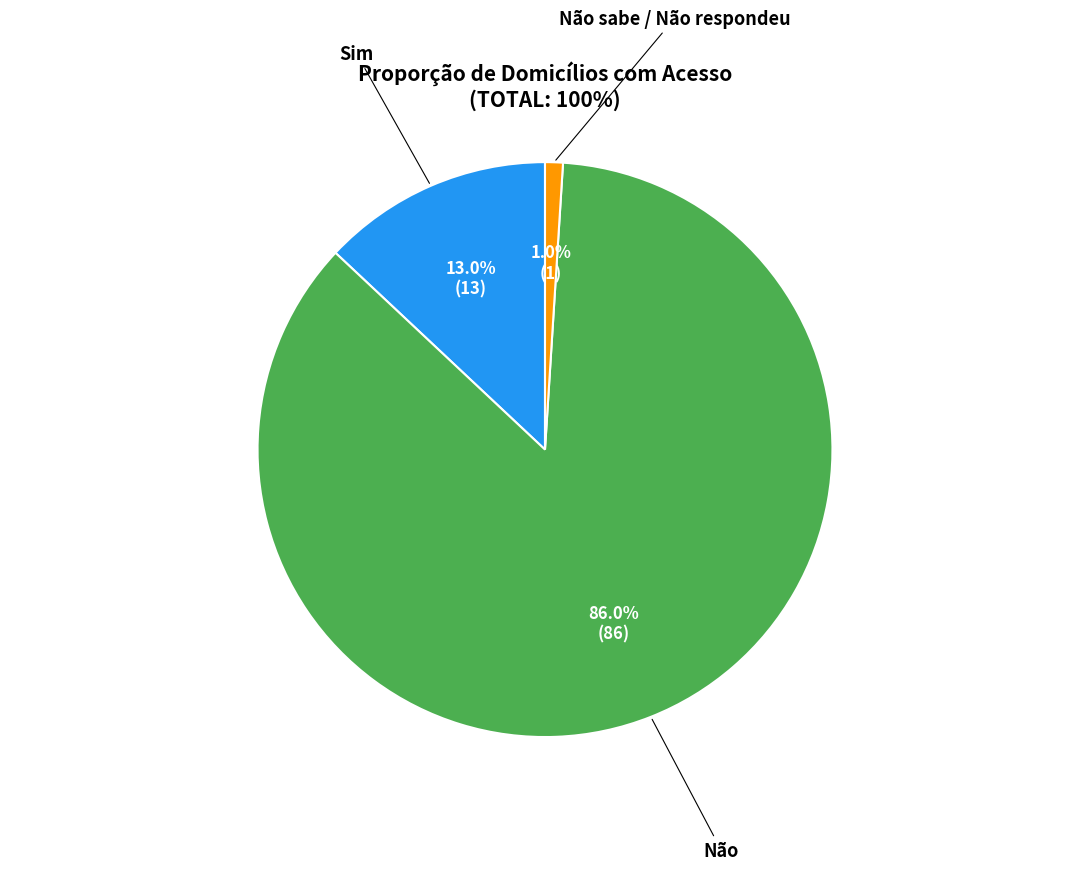

Is there a majority slice in this chart?

Yes